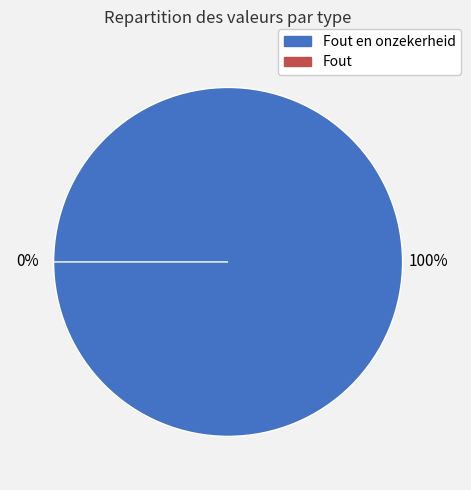

Which slice is the smallest?

Fout